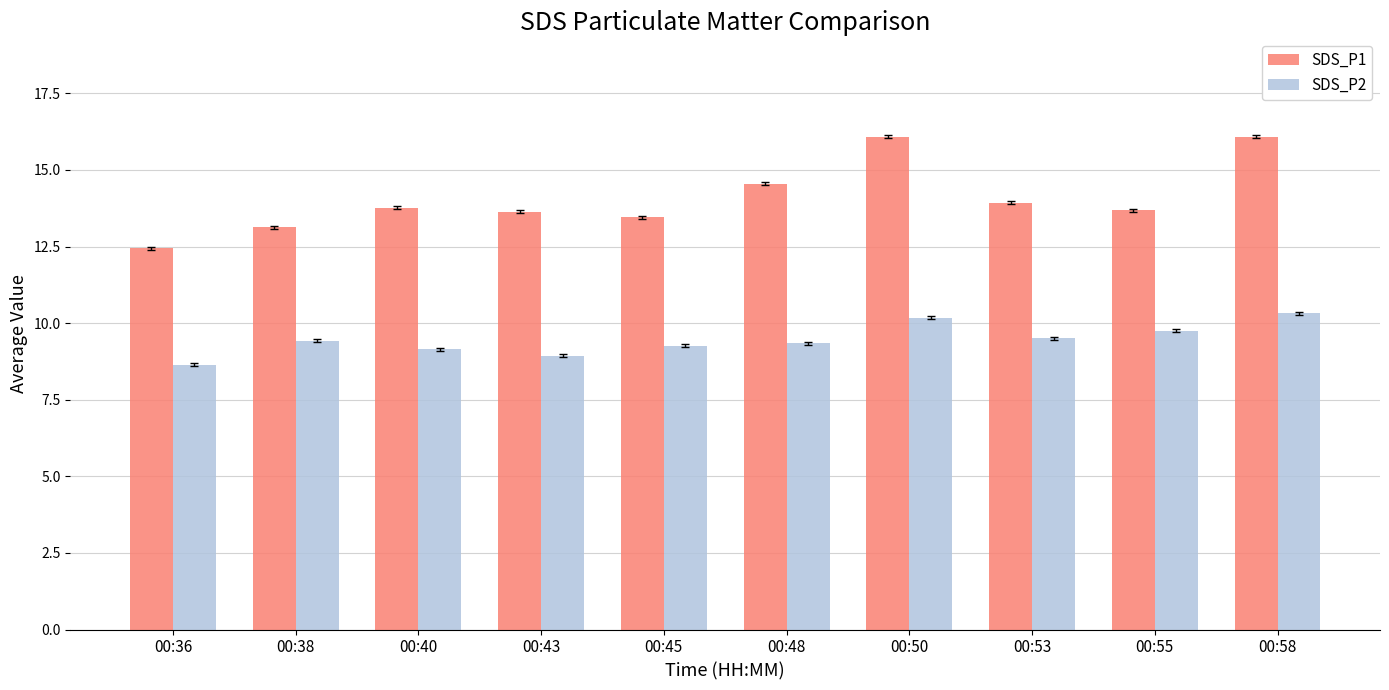

Which label corresponds to the smallest value in the chart?

00:36